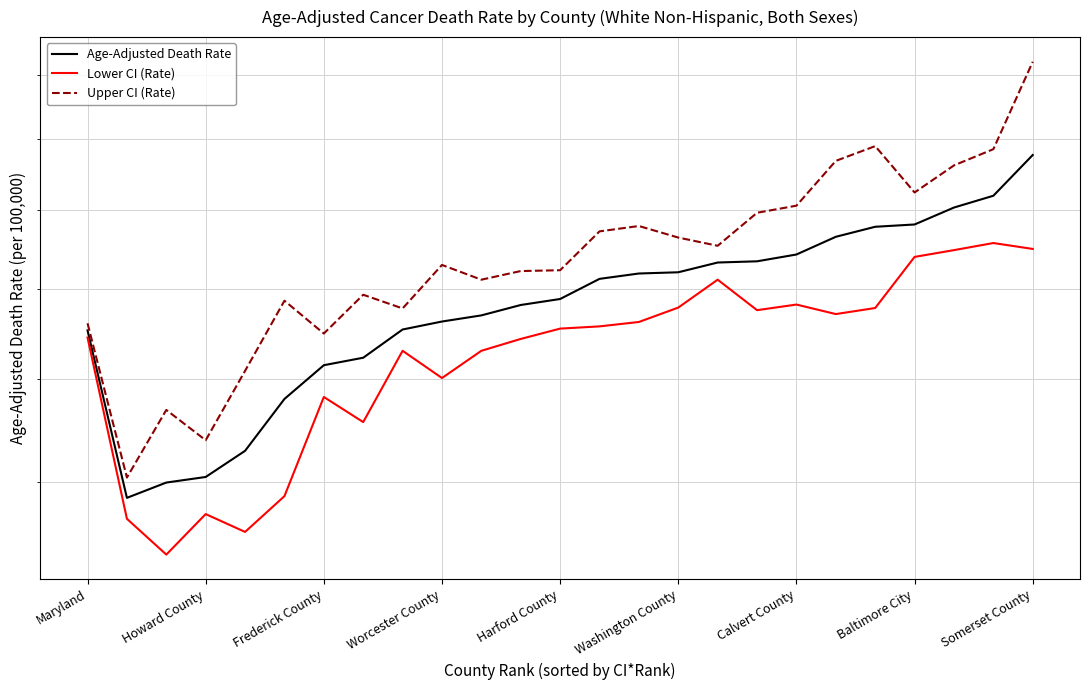

What is the sum of all Upper CI (Rate) values?

4196.9